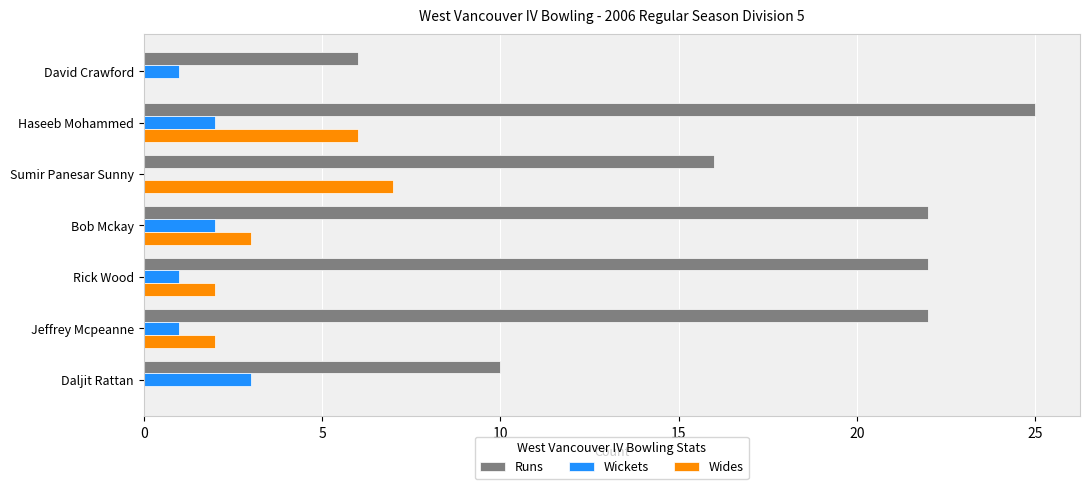

At which label is Runs closest to 15?

Sumir Panesar Sunny